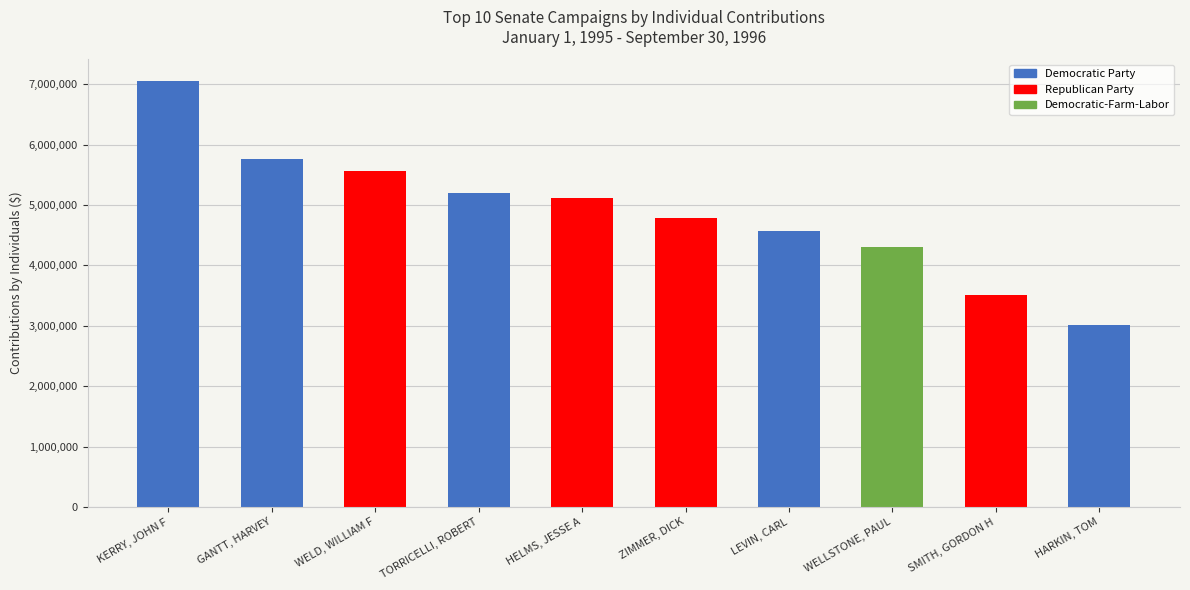

The value at LEVIN, CARL is 7178708. True or false?

False